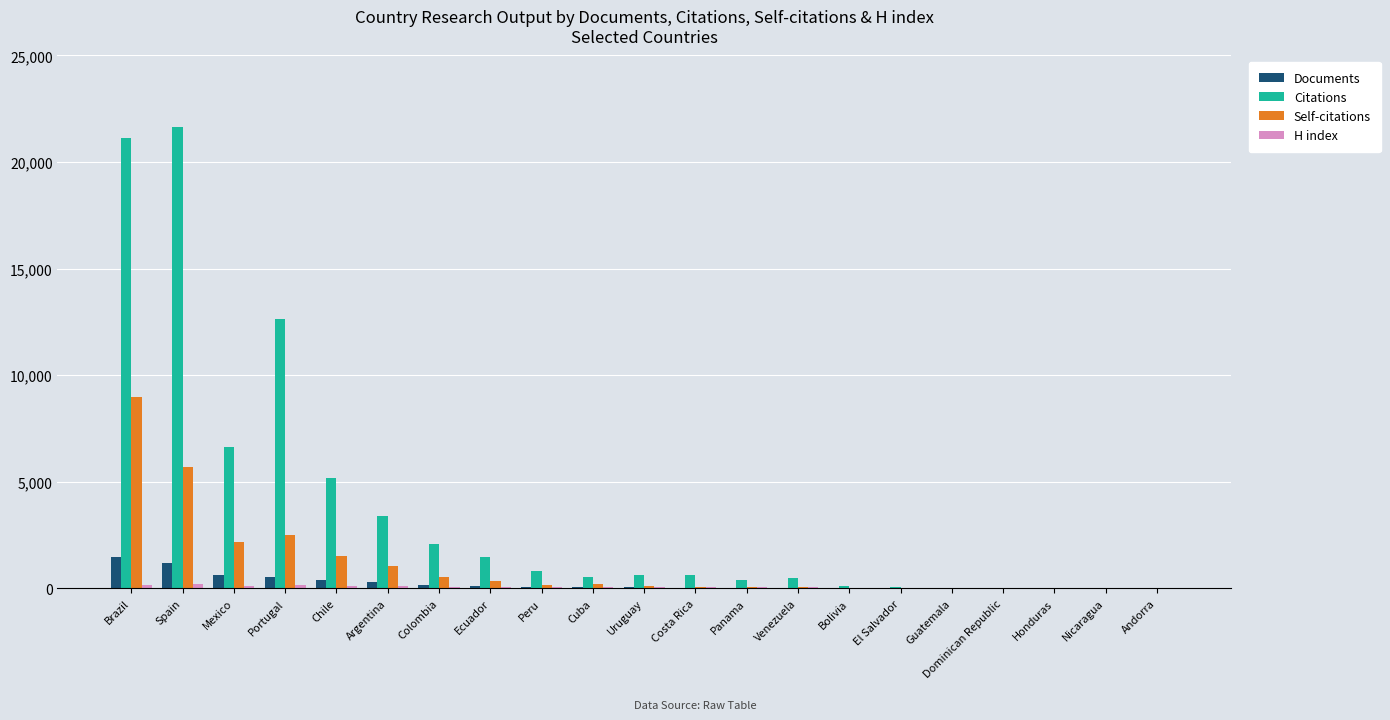

Is it true that Self-citations equals 4556 at El Salvador?

False